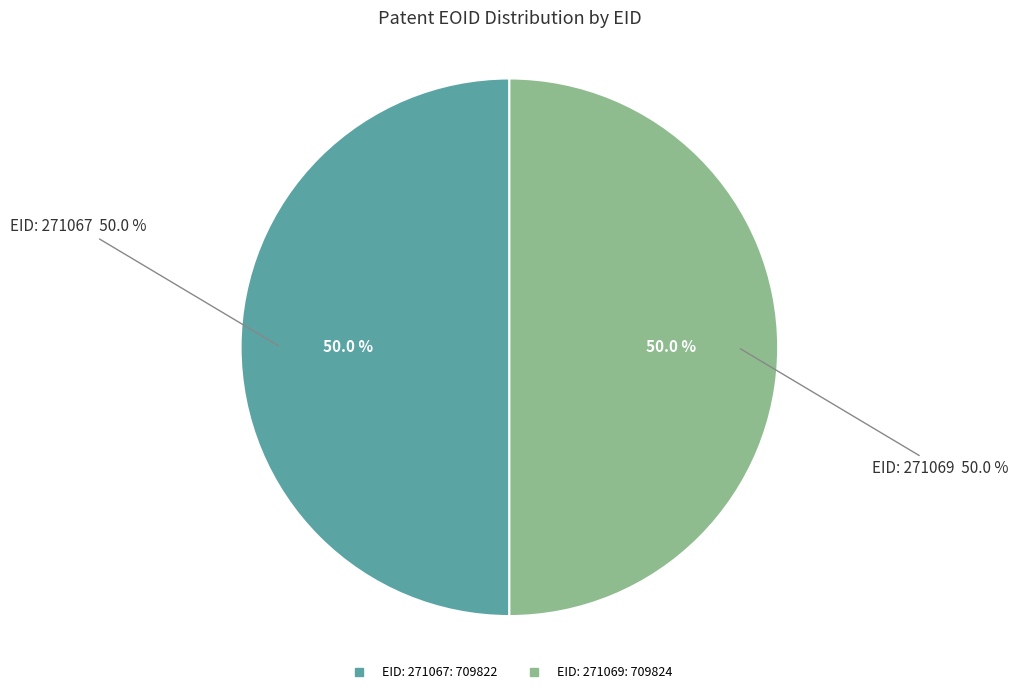

Which slice is the largest?

EID: 271069